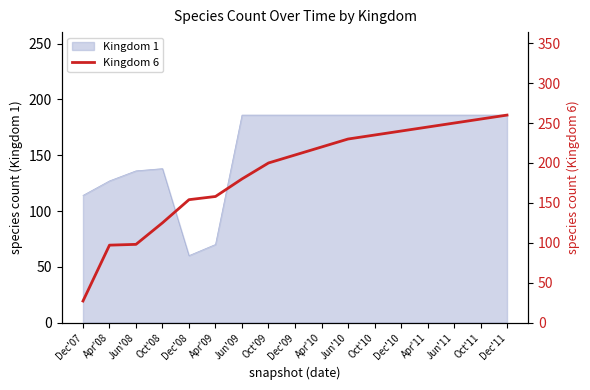

What is the difference between the maximum and minimum values?

233